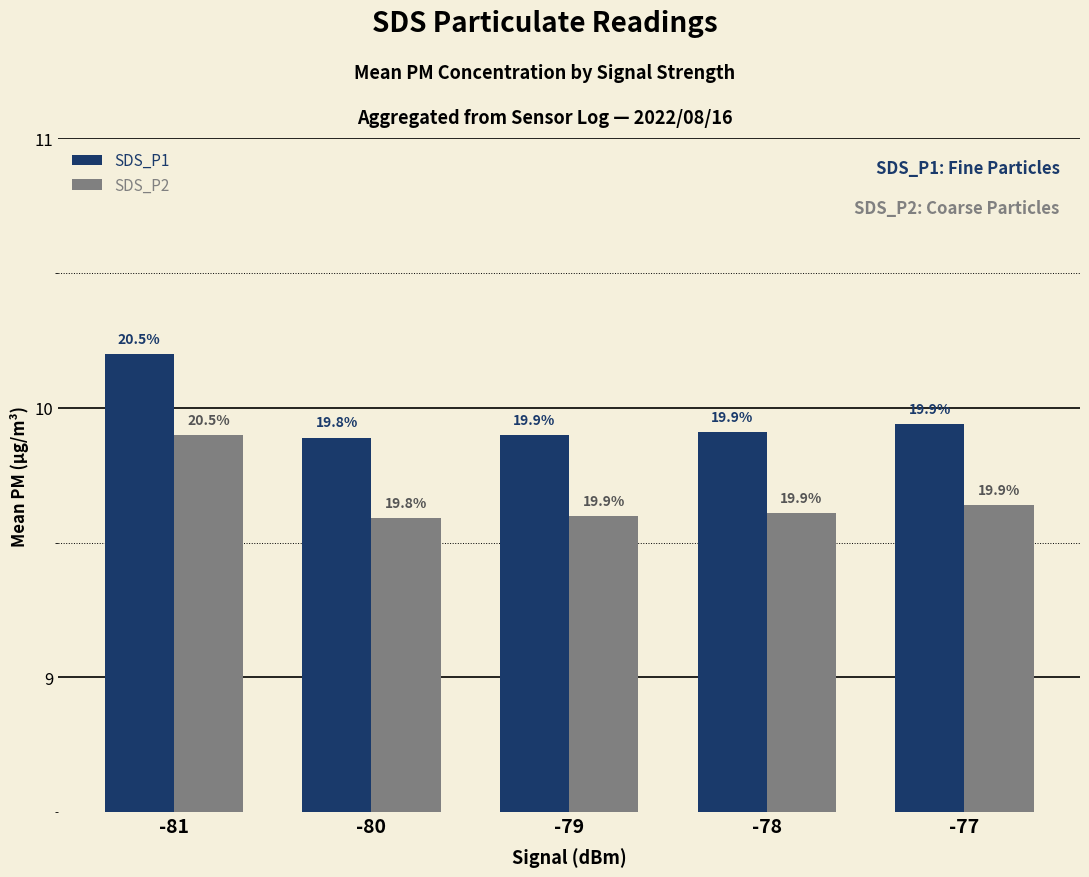

Where is SDS_P2 nearest to the value 9?

-80